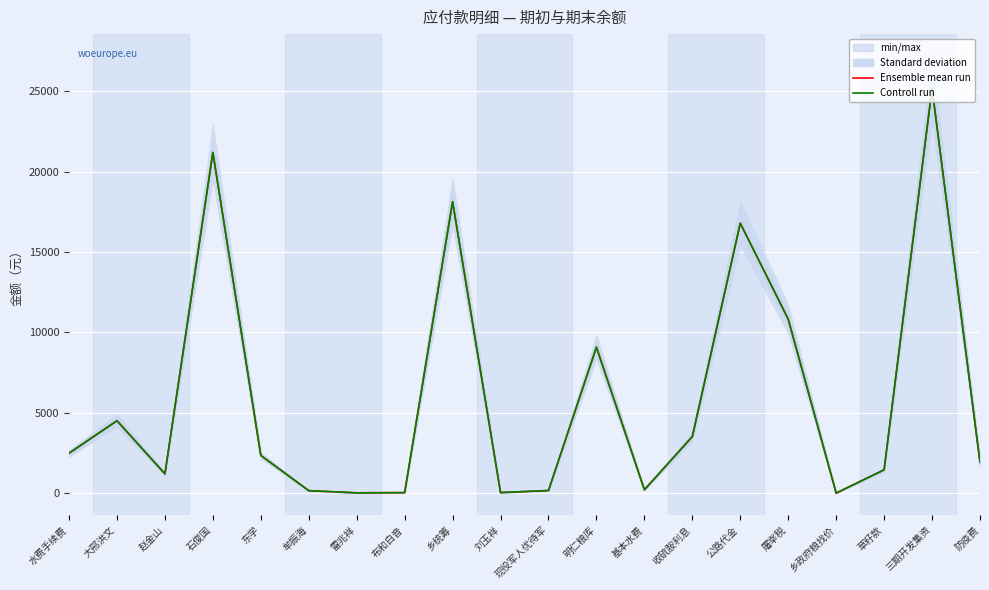

The value of Controll run at 基本水费 is 209.3. True or false?

True